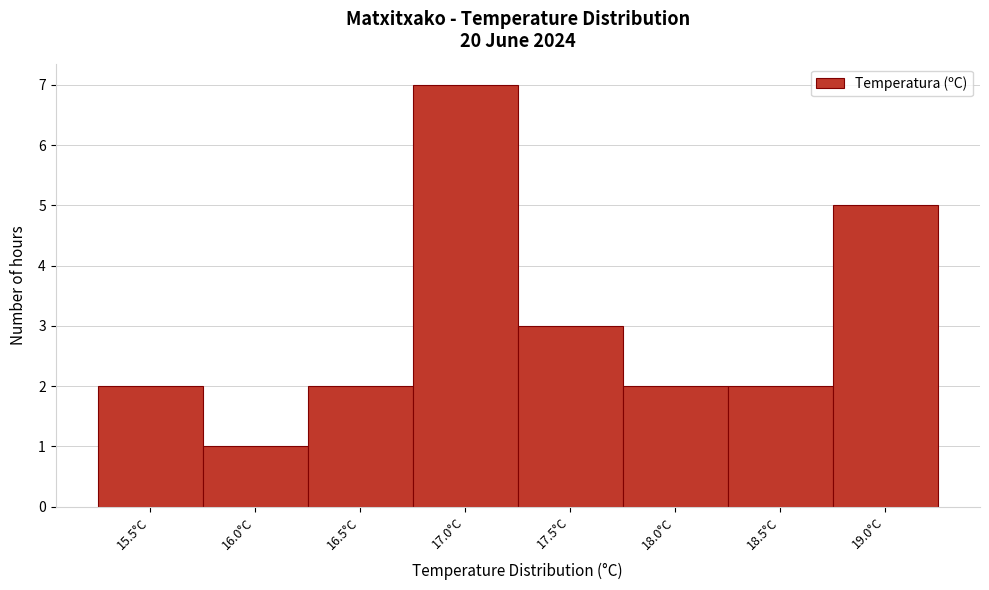

Reading left to right, transcribe all the data shown in this chart.

15.5°C=2	16.0°C=1	16.5°C=2	17.0°C=7	17.5°C=3	18.0°C=2	18.5°C=2	19.0°C=5